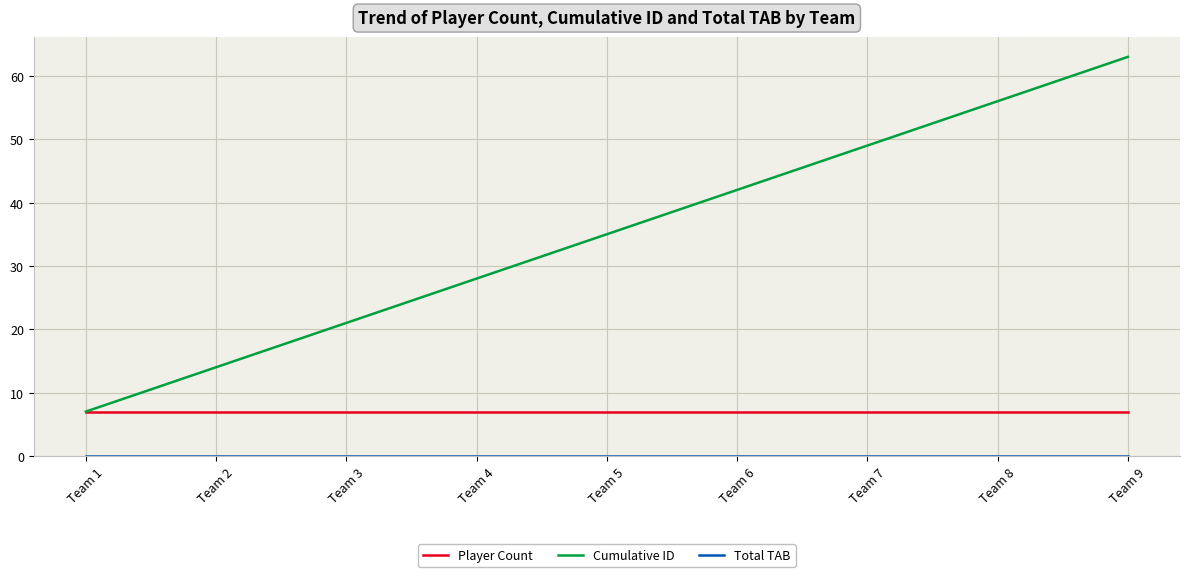

What is the total value across all series at Team 3?

28